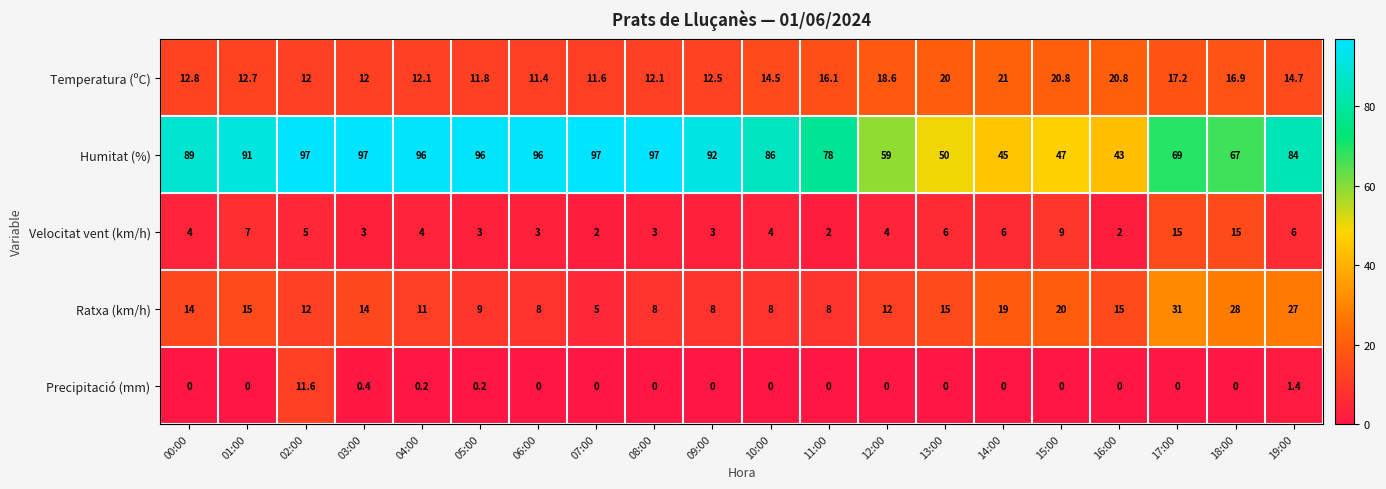

What is the spread (max minus min) of values at 19:00?

82.6